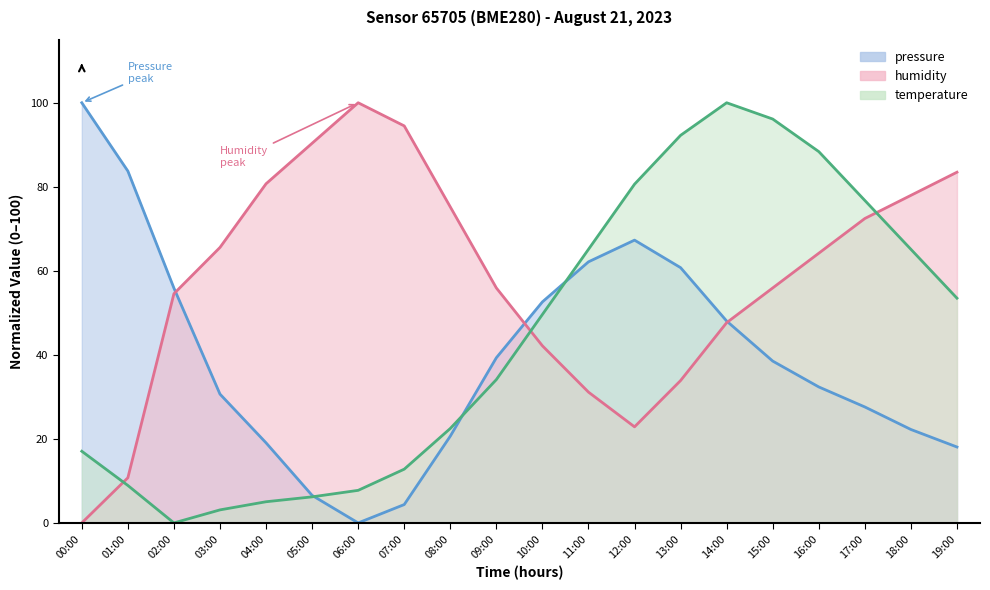

How many values in humidity are above zero?

19